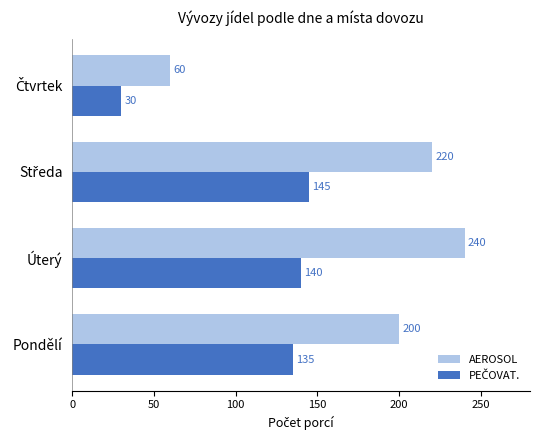

What is the greatest value displayed?

240